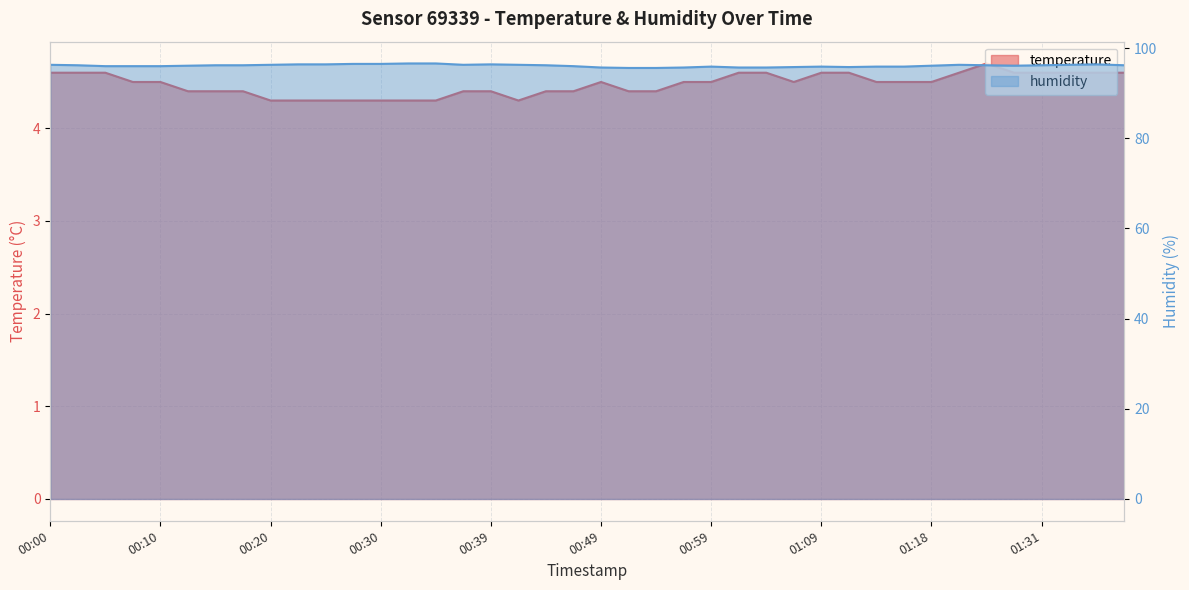

Reading left to right, list all the values displayed in this chart.

temperature: 00:00=4.6	00:03=4.6	00:05=4.6	00:08=4.5	00:10=4.5	00:13=4.4	00:15=4.4	00:17=4.4	00:20=4.3	00:22=4.3	00:25=4.3	00:27=4.3	00:30=4.3	00:32=4.3	00:34=4.3	00:37=4.4	00:39=4.4	00:42=4.3	00:44=4.4	00:47=4.4	00:49=4.5	00:51=4.4	00:54=4.4	00:56=4.5	00:59=4.5	01:01=4.6	01:04=4.6	01:06=4.5	01:09=4.6	01:11=4.6	01:14=4.5	01:16=4.5	01:18=4.5	01:23=4.6	01:26=4.7	01:28=4.6	01:31=4.6	01:33=4.6	01:36=4.6	01:38=4.6
humidity: 00:00=96.3	00:03=96.2	00:05=96.0	00:08=96.0	00:10=96.0	00:13=96.1	00:15=96.2	00:17=96.2	00:20=96.3	00:22=96.4	00:25=96.4	00:27=96.5	00:30=96.5	00:32=96.6	00:34=96.6	00:37=96.3	00:39=96.4	00:42=96.3	00:44=96.2	00:47=96.0	00:49=95.7	00:51=95.6	00:54=95.6	00:56=95.7	00:59=95.9	01:01=95.7	01:04=95.7	01:06=95.8	01:09=95.9	01:11=95.8	01:14=95.9	01:16=95.9	01:18=96.1	01:23=96.3	01:26=96.2	01:28=96.1	01:31=96.2	01:33=96.3	01:36=96.4	01:38=96.2